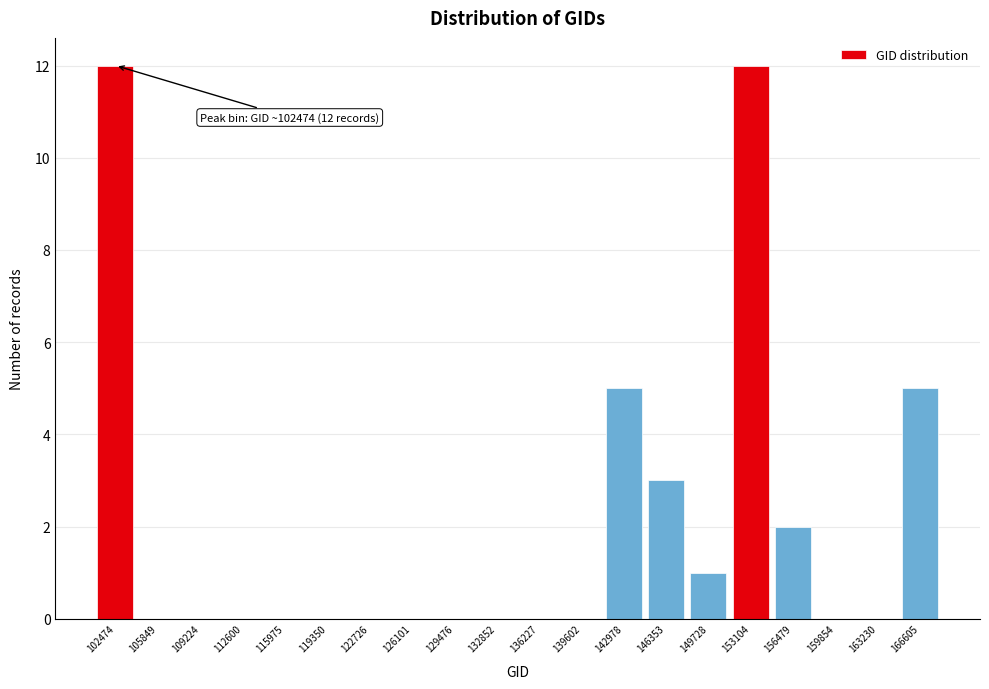

Reading left to right, transcribe all the data shown in this chart.

102474=12	105849=0	109224=0	112600=0	115975=0	119350=0	122726=0	126101=0	129476=0	132852=0	136227=0	139602=0	142978=5	146353=3	149728=1	153104=12	156479=2	159854=0	163230=0	166605=5